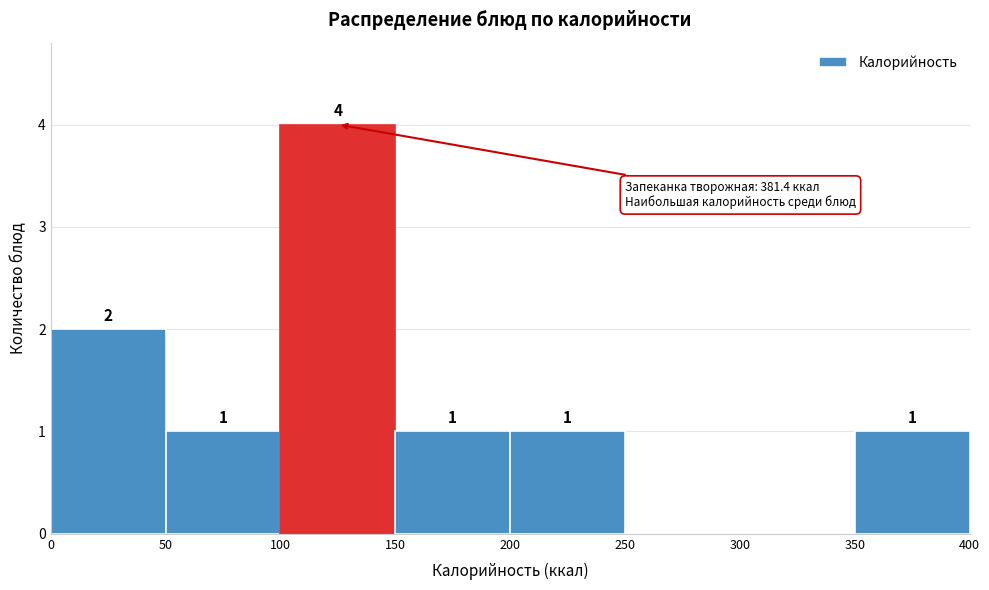

Which range on the x-axis has the tallest bar?

100 to 150